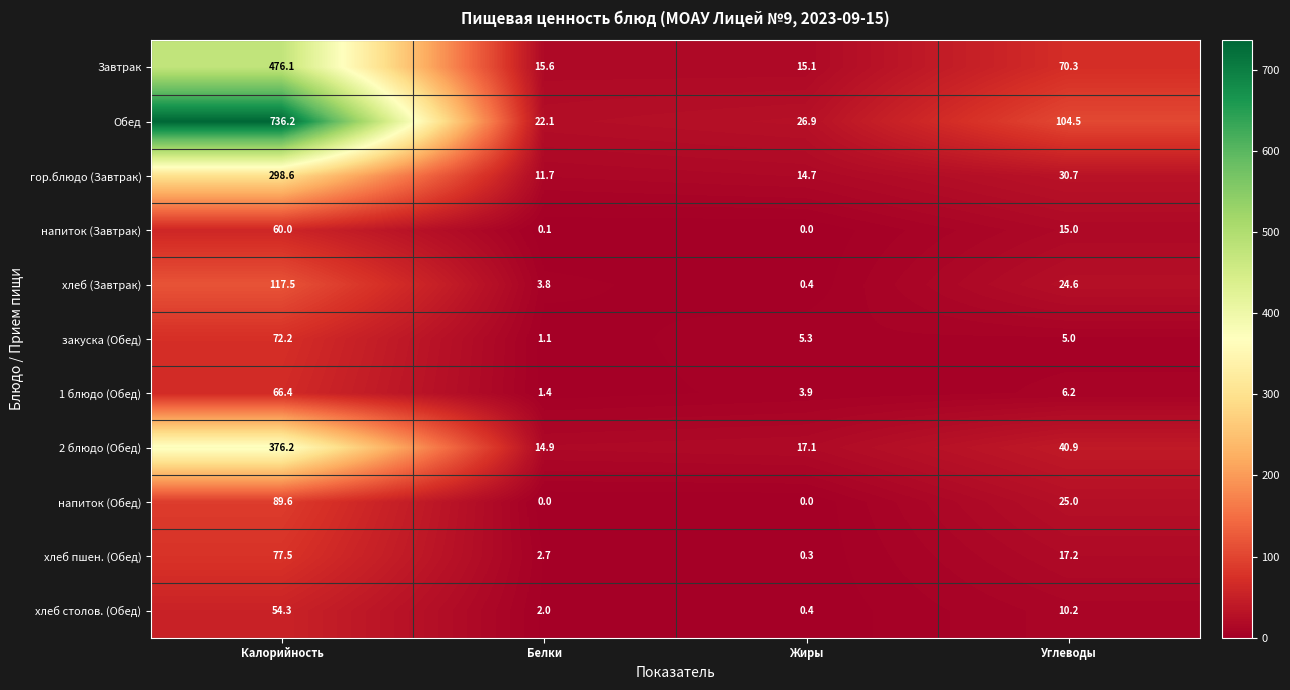

What is the sum of the Завтрак values at Жиры and Белки?

30.7